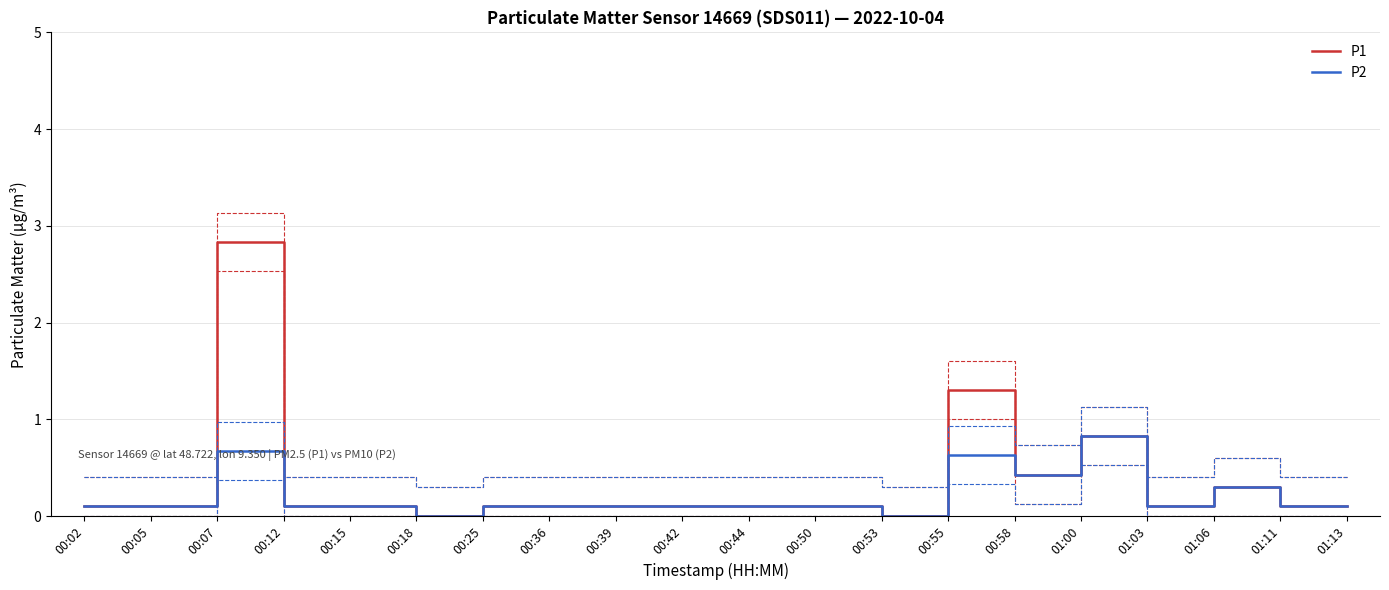

Reading right to left, what are all the values shown in this chart?

P1: 0.1	0.1	0.3	0.1	0.8	0.4	1.3	0.0	0.1	0.1	0.1	0.1	0.1	0.1	0.0	0.1	0.1	2.8	0.1	0.1
P2: 0.1	0.1	0.3	0.1	0.8	0.4	0.6	0.0	0.1	0.1	0.1	0.1	0.1	0.1	0.0	0.1	0.1	0.7	0.1	0.1